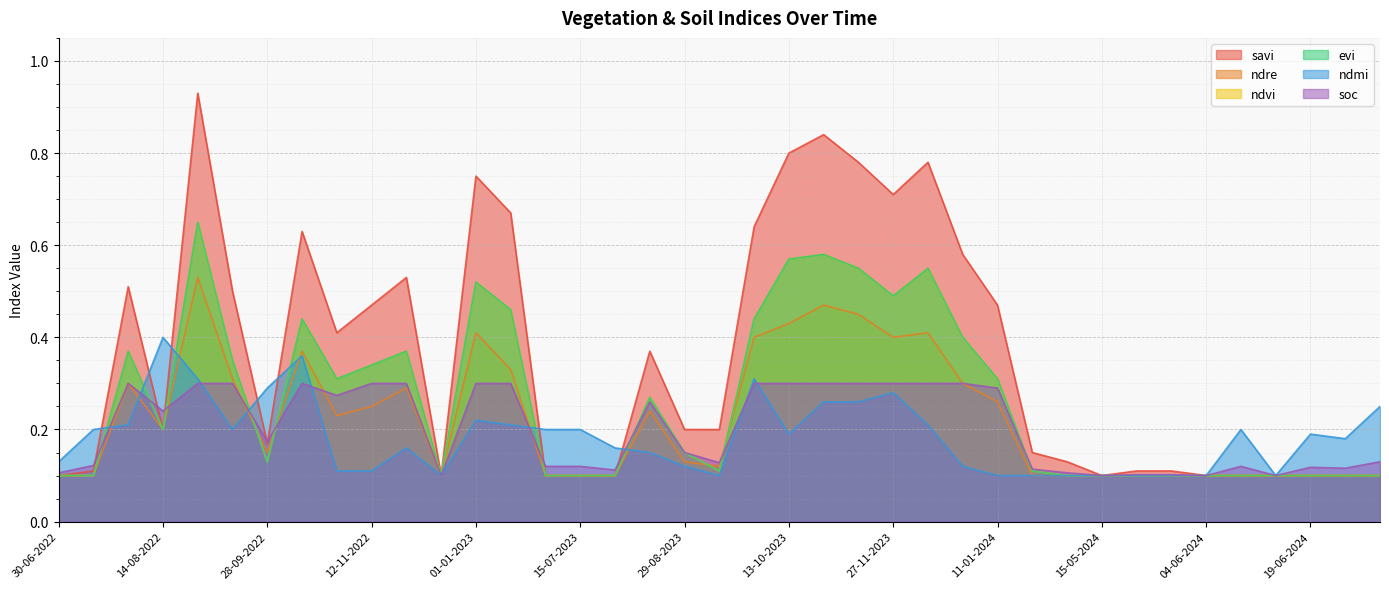

How many intersections are there between ndvi and ndre?

4